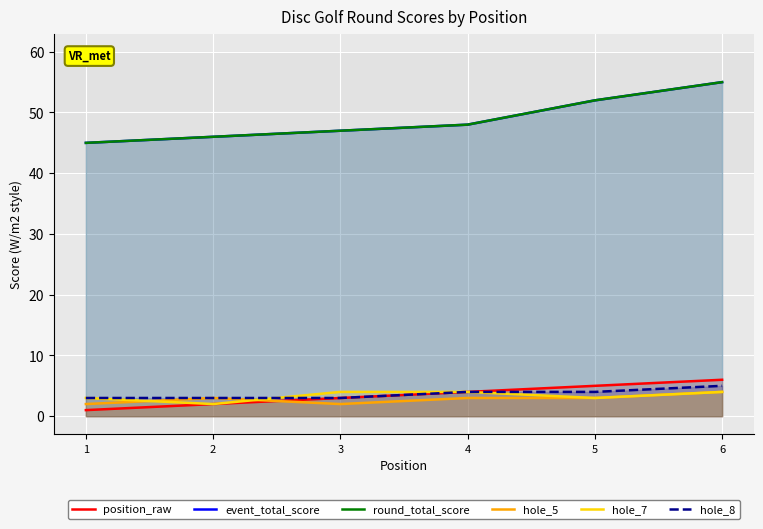

Reading left to right, extract all data points from this chart.

position_raw: 1=1	2=2	3=3	4=4	5=5	6=6
event_total_score: 1=45	2=46	3=47	4=48	5=52	6=55
round_total_score: 1=45	2=46	3=47	4=48	5=52	6=55
hole_5: 1=2	2=3	3=2	4=3	5=3	6=4
hole_7: 1=3	2=2	3=4	4=4	5=3	6=4
hole_8: 1=3	2=3	3=3	4=4	5=4	6=5